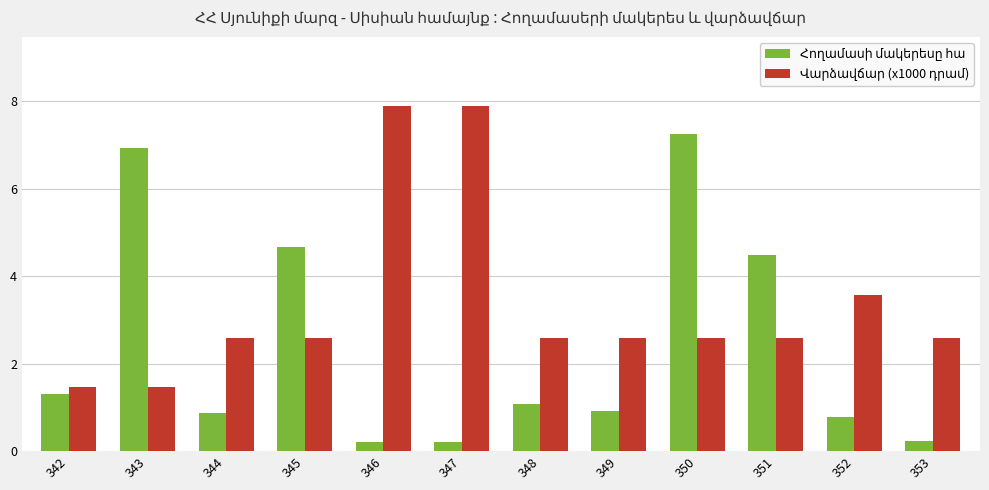

Count the number of data series in this chart.

2